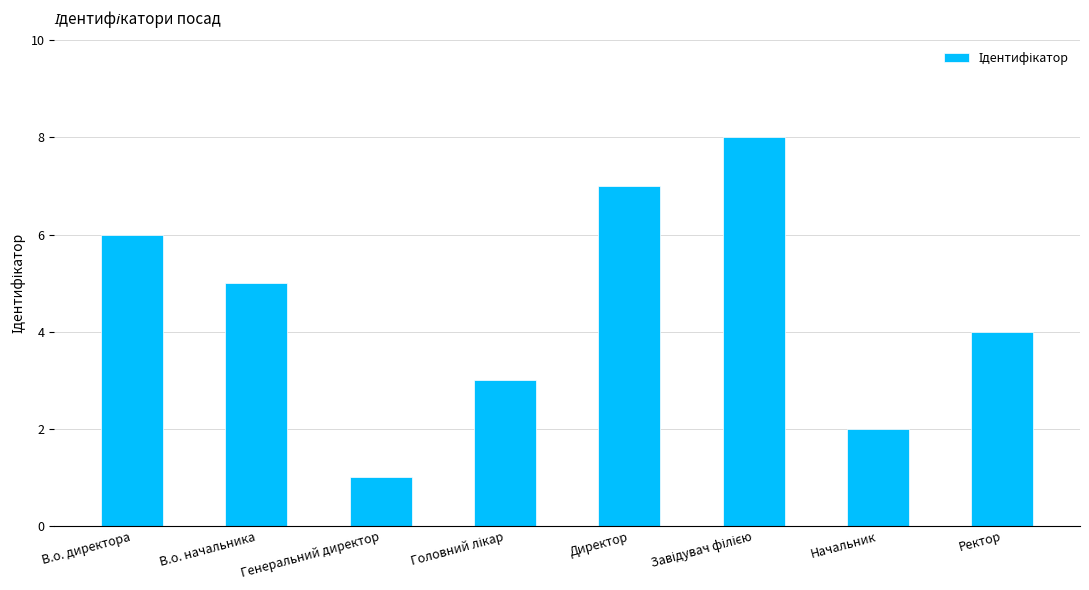

Which label corresponds to the smallest value in the chart?

Генеральний директор